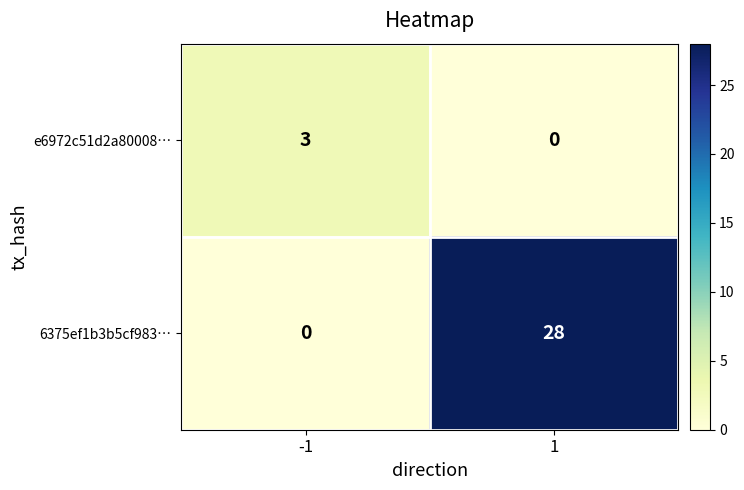

What is the difference between the maximum and minimum values in the 6375ef1b3b5cf983… series?

28